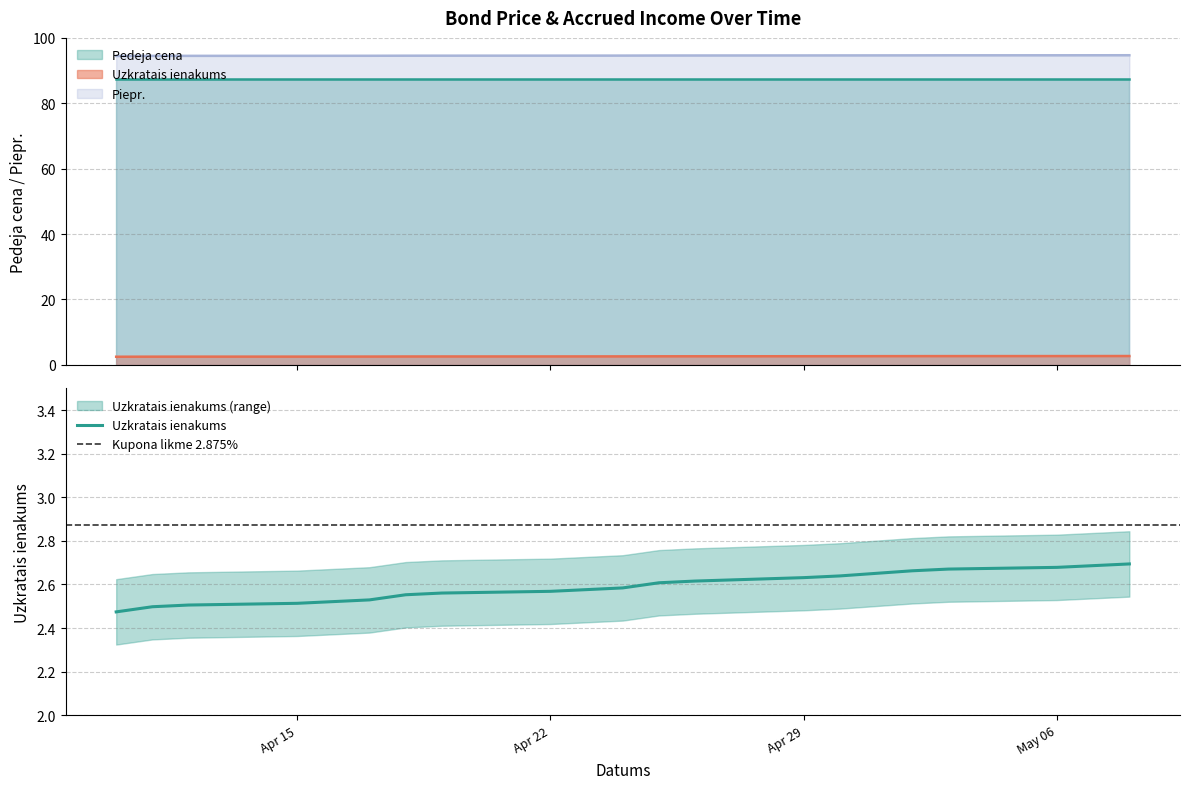

At which label does Uzkratais ienakums reach its minimum?

2024-04-10